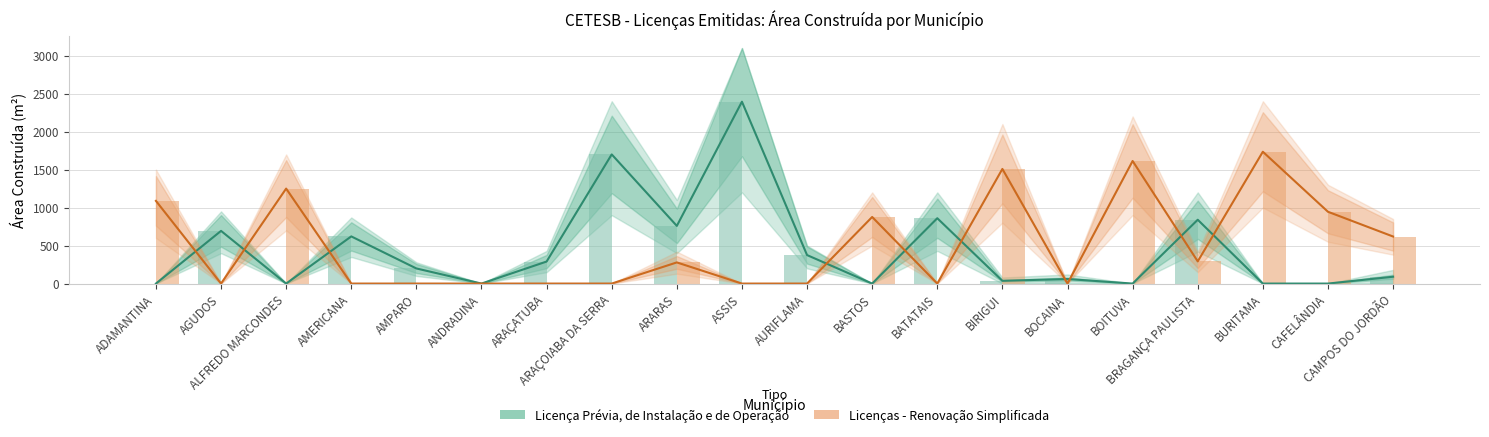

How many bars are there in each group?

2